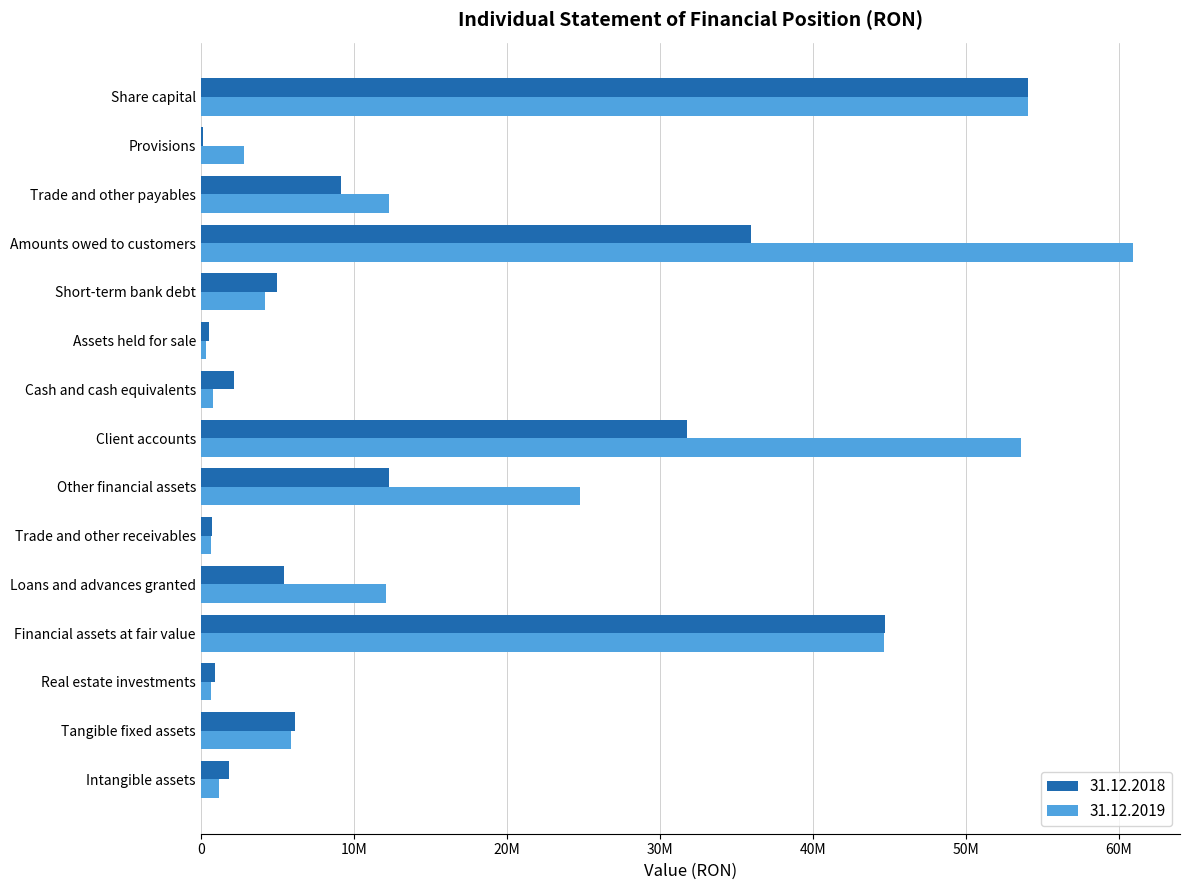

Which series changed the most between Real estate investments and Trade and other receivables?

31.12.2018